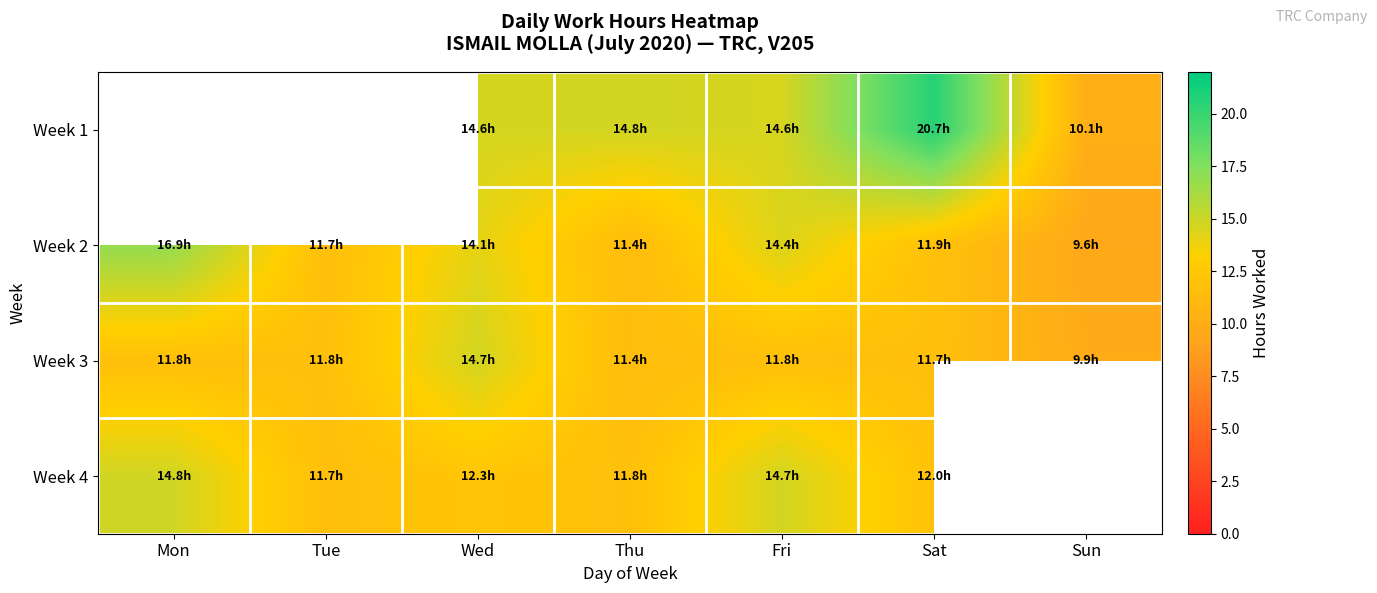

At Thu, list the series in order from smallest to largest.

Week 3, Week 2, Week 4, Week 1